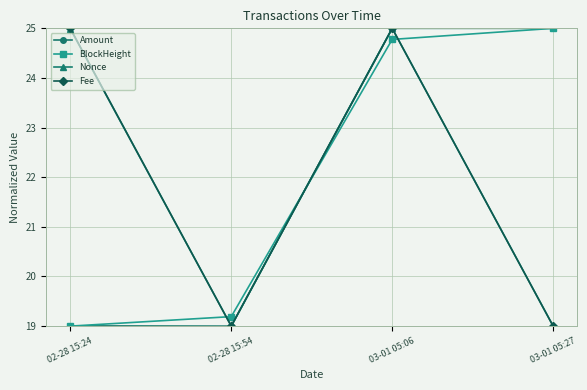

What is the value of the BlockHeight point at the 3rd from the left?

24.8